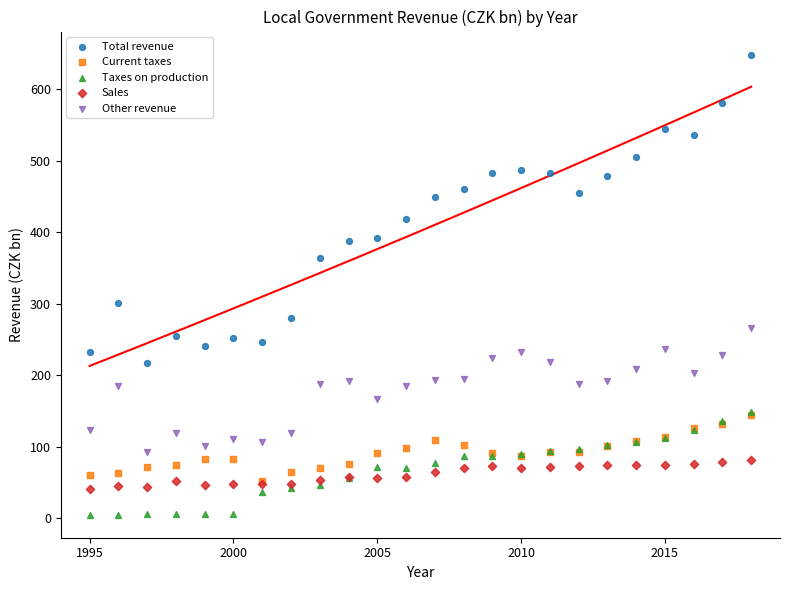

Across all series, what Y value is closest to 326?

301.1